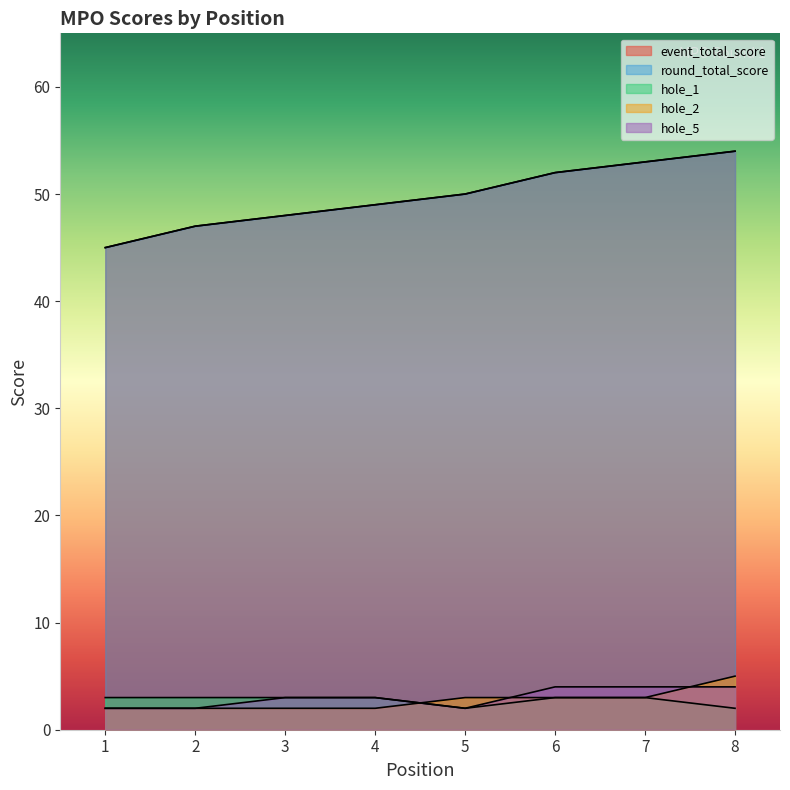

Is the value of round_total_score at 3 greater than the value of hole_1 at 3?

Yes